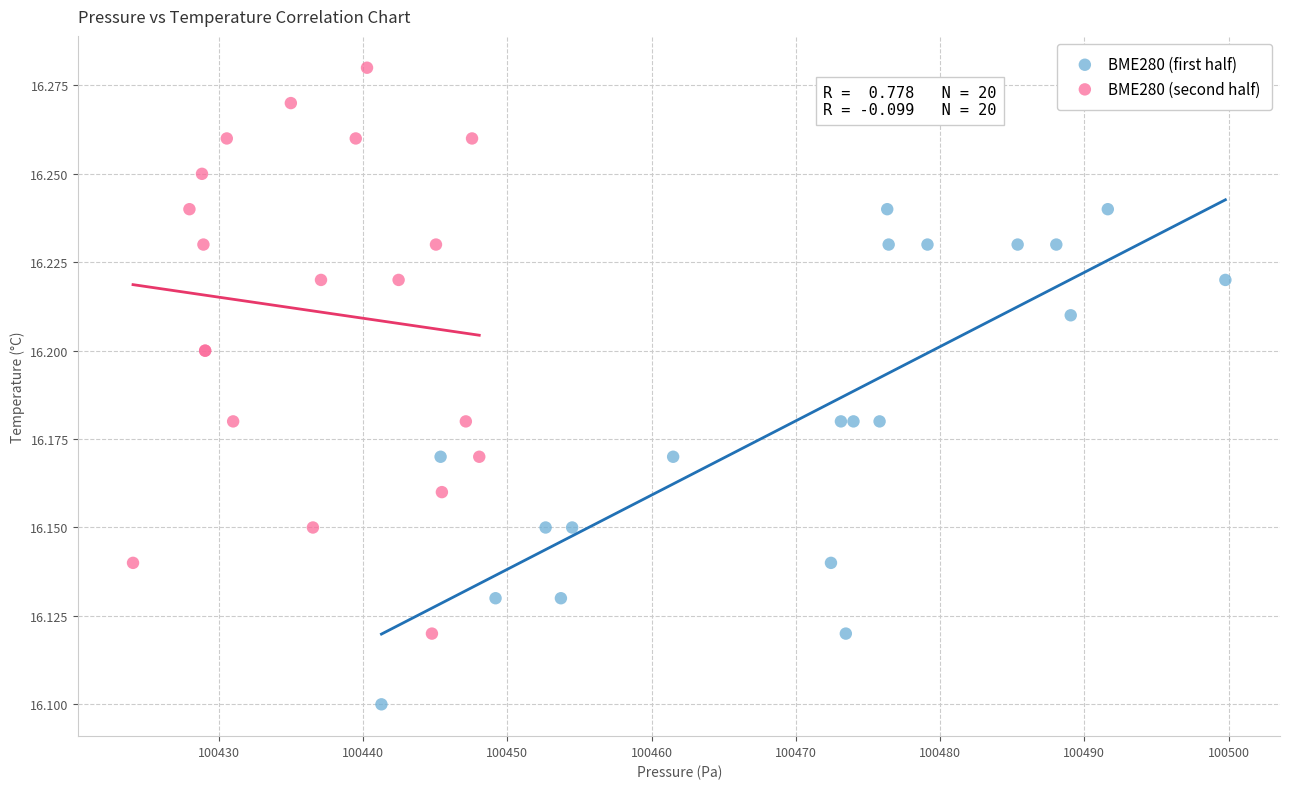

Which series reaches the minimum Y coordinate?

BME280 (first half)